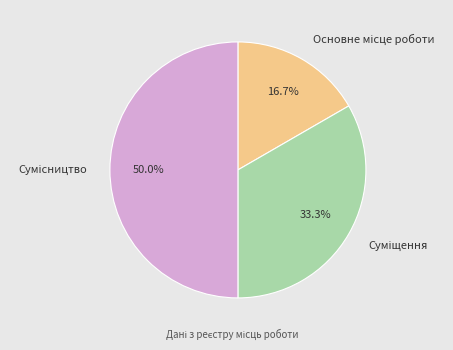

Which has a higher value, Суміщення or Основне місце роботи?

Суміщення